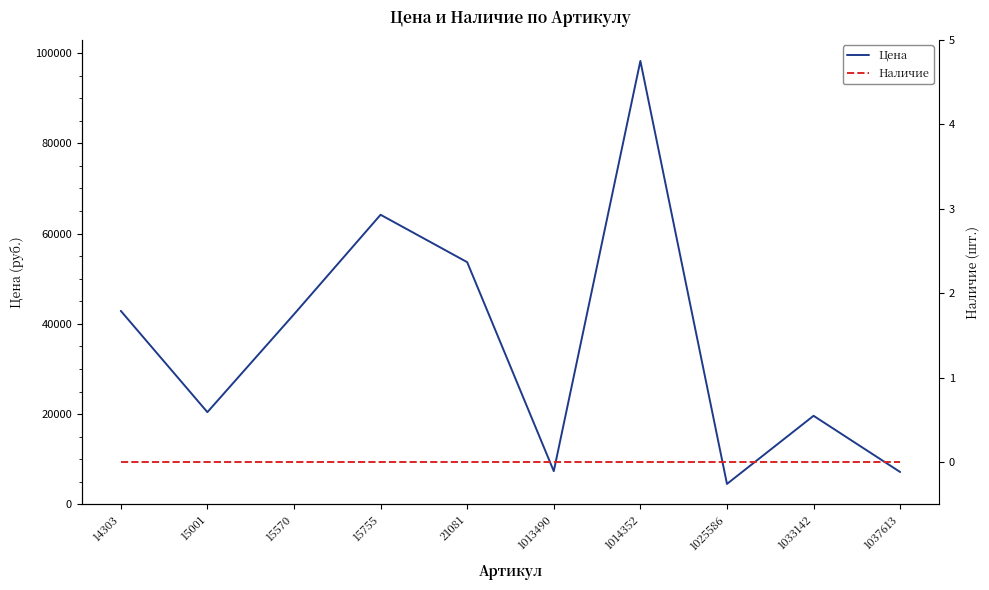

List the series in order of their peak value, highest first.

Цена, Наличие